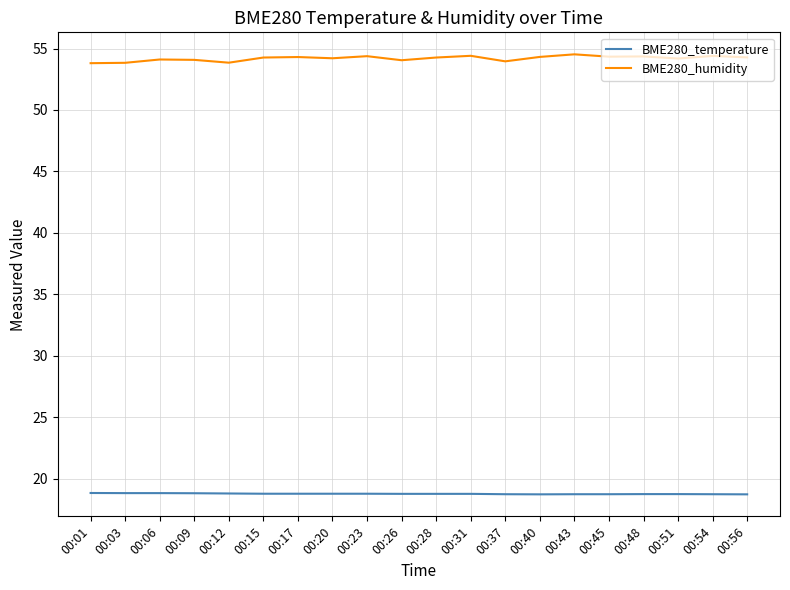

Which series has the widest spread of values?

BME280_humidity